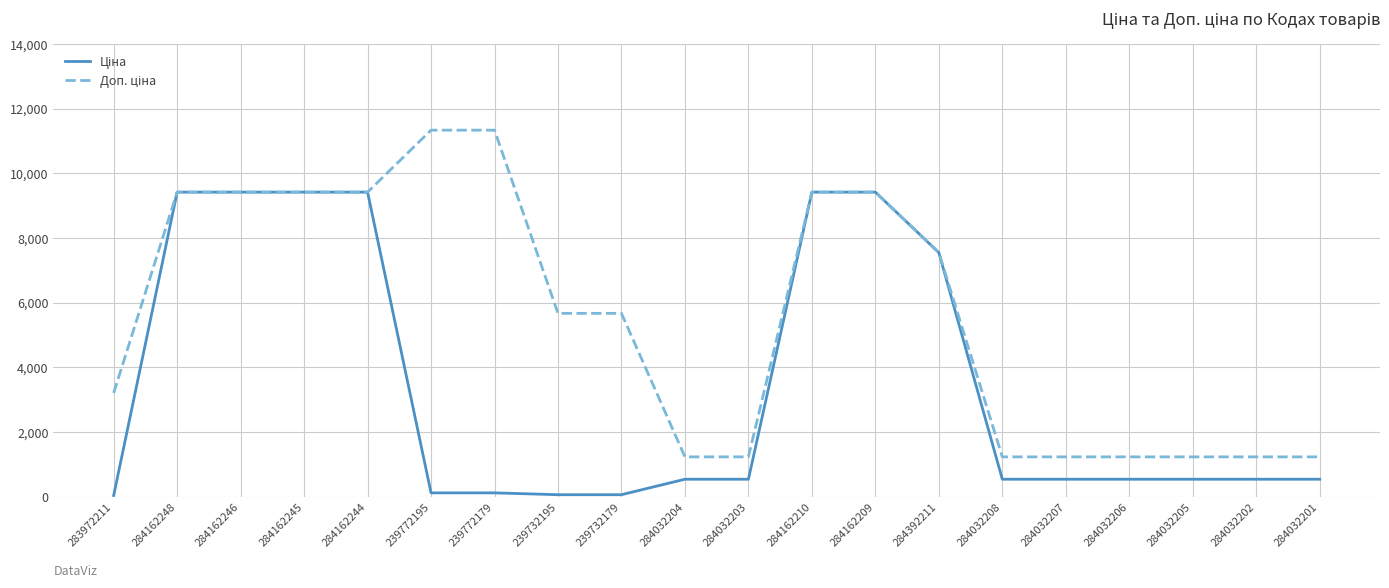

What is the total value across all series at 284162210?

18833.7